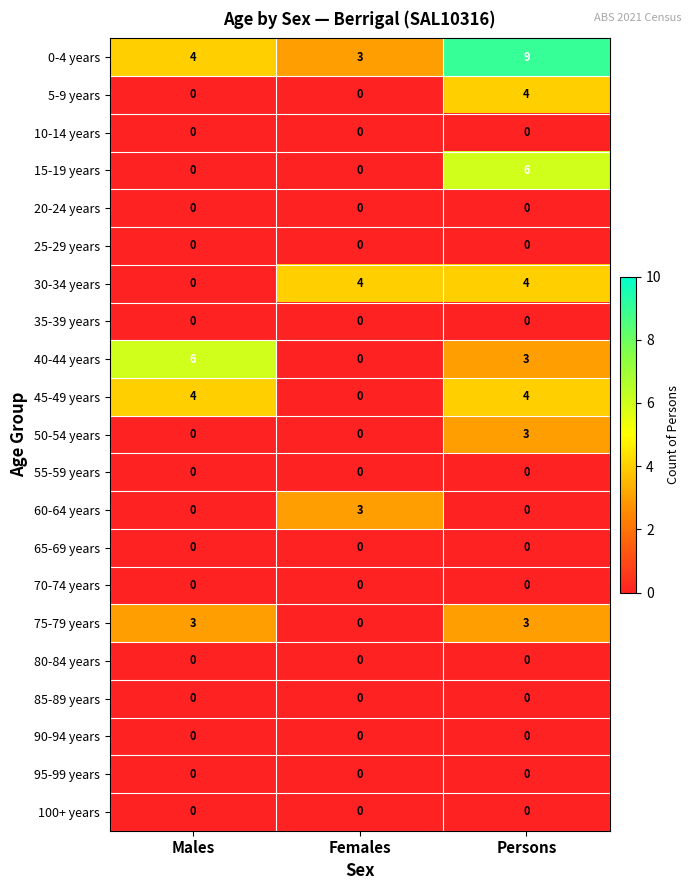

At which label is 30-34 years closest to 2?

Males